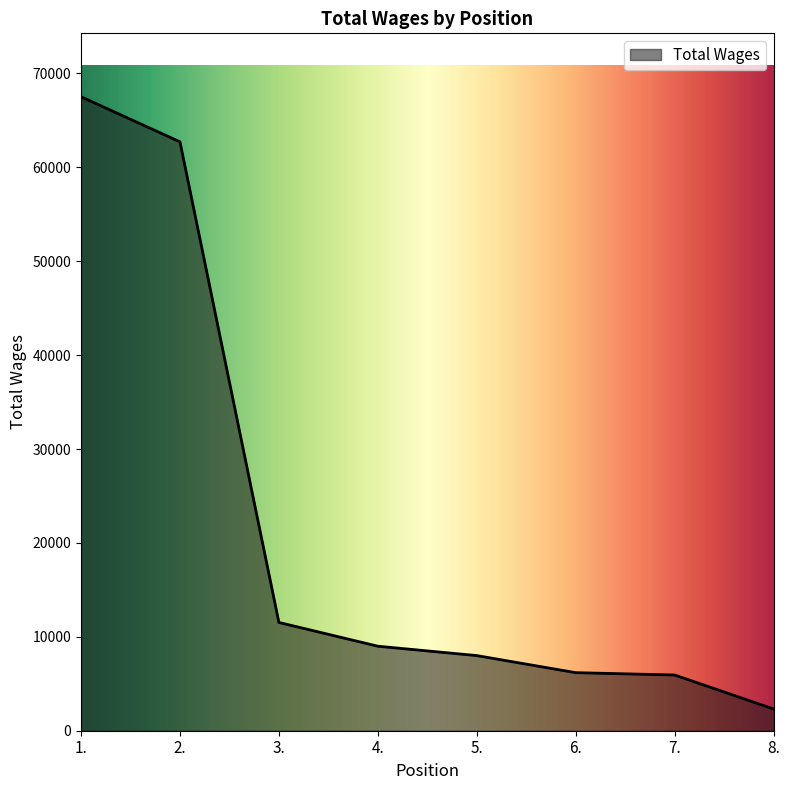

How many lines are shown in the chart?

1